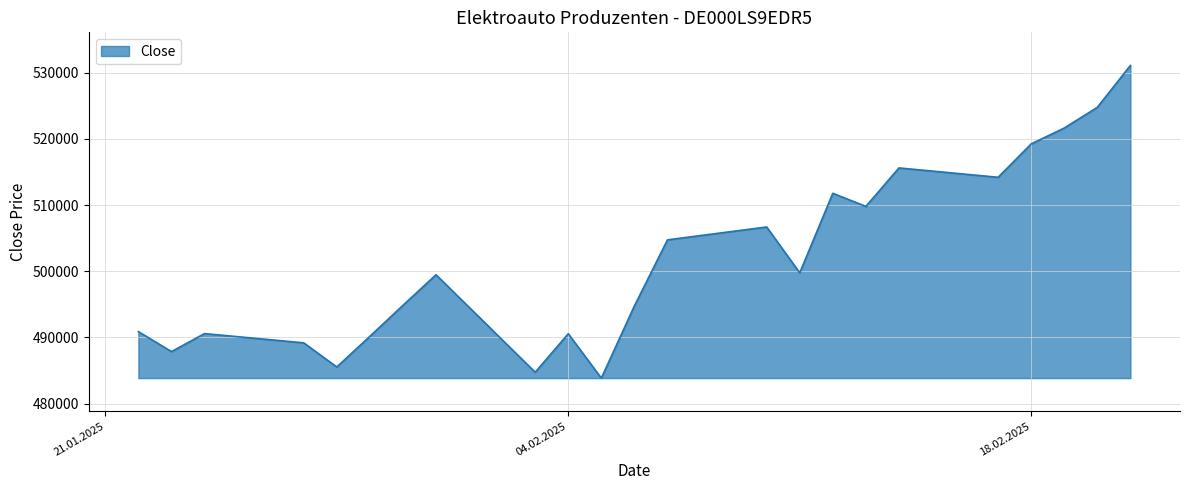

What is the minimum value shown in the chart?

483841